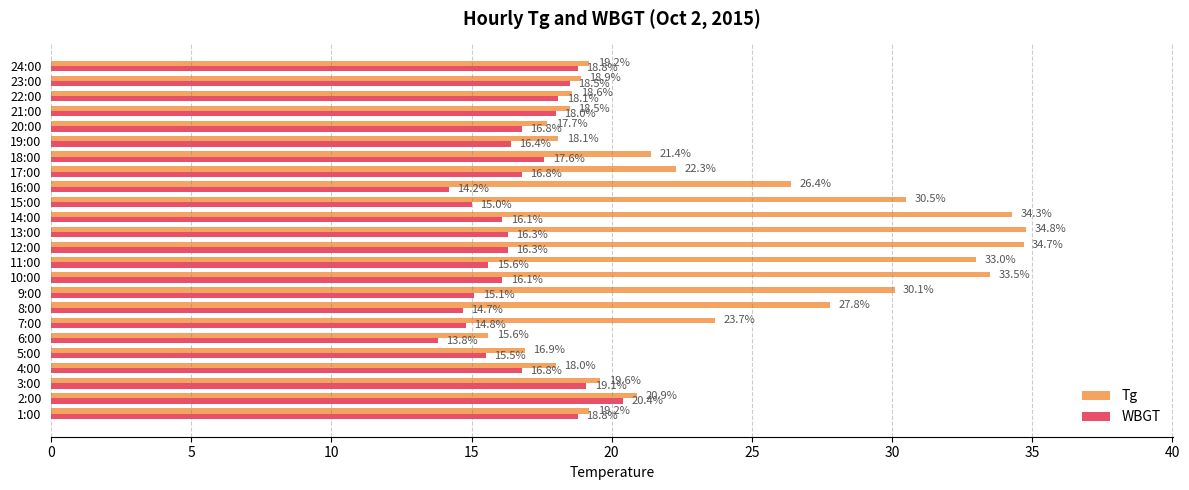

Which series changed the most between 4:00 and 14:00?

Tg